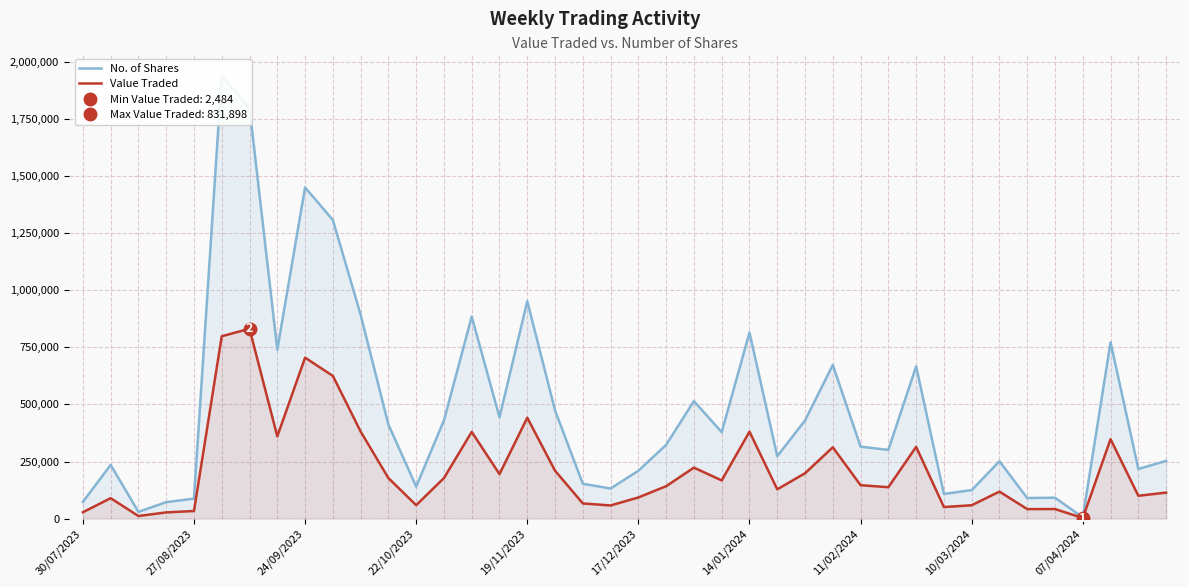

List the series in order of their overall mean, highest first.

No. of Shares, Value Traded